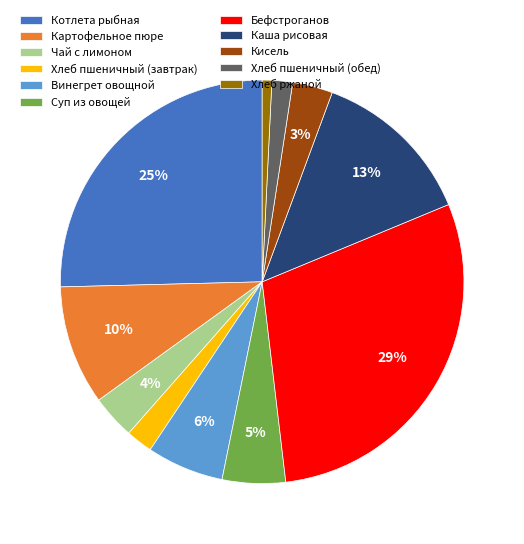

Do Кисель and Бефстроганов together represent more than half of the pie?

No